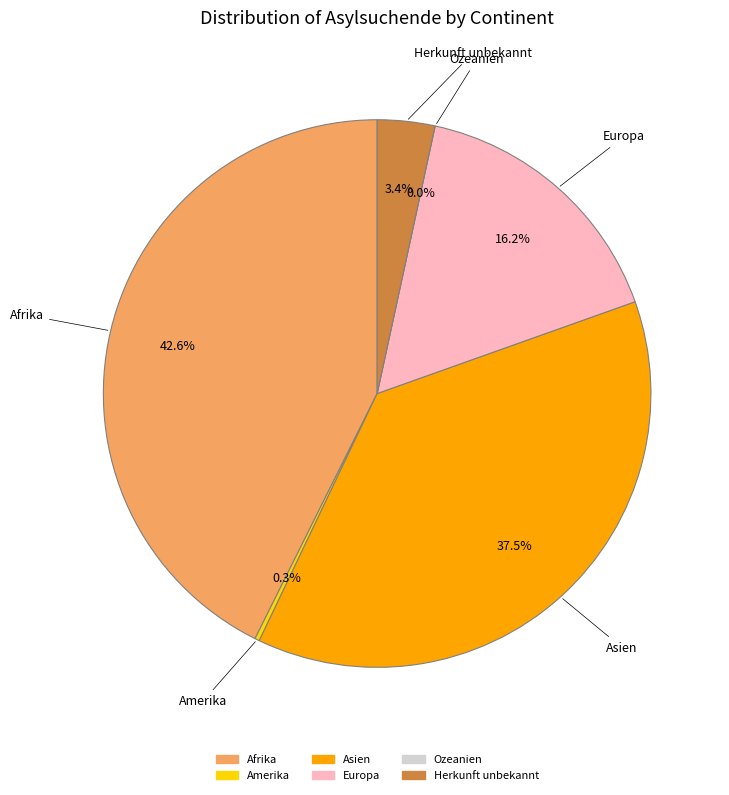

Which category has the biggest portion of the pie?

Afrika